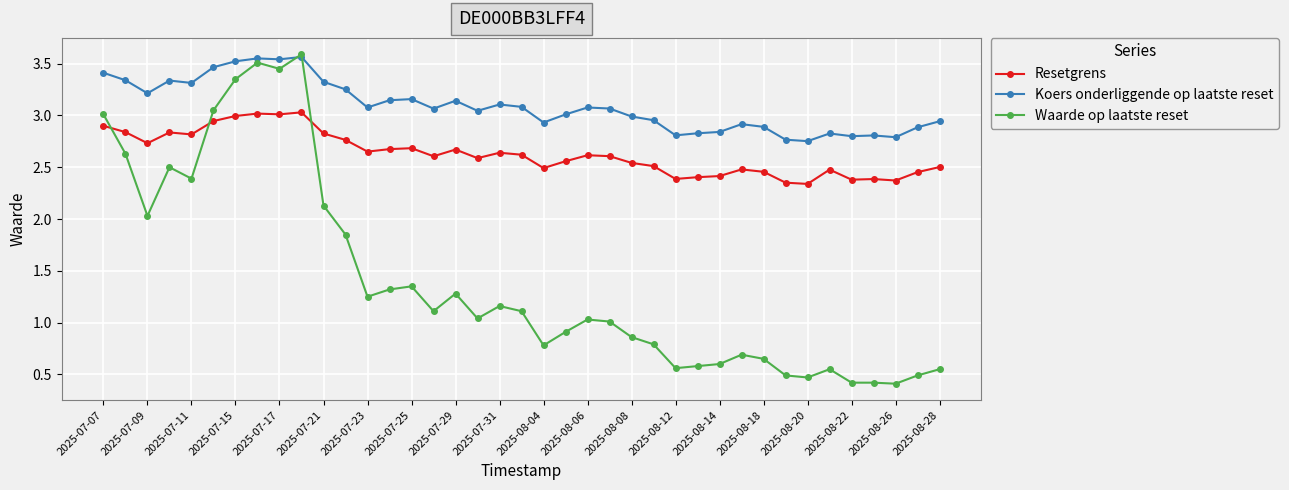

True or false: Waarde op laatste reset has more than 2 interior local peaks.

True